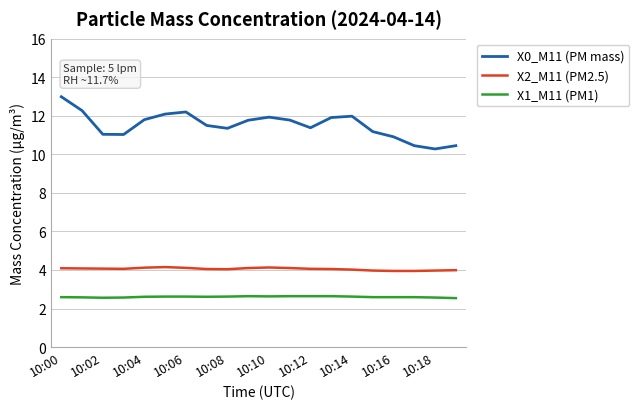

Count the number of data series in this chart.

3